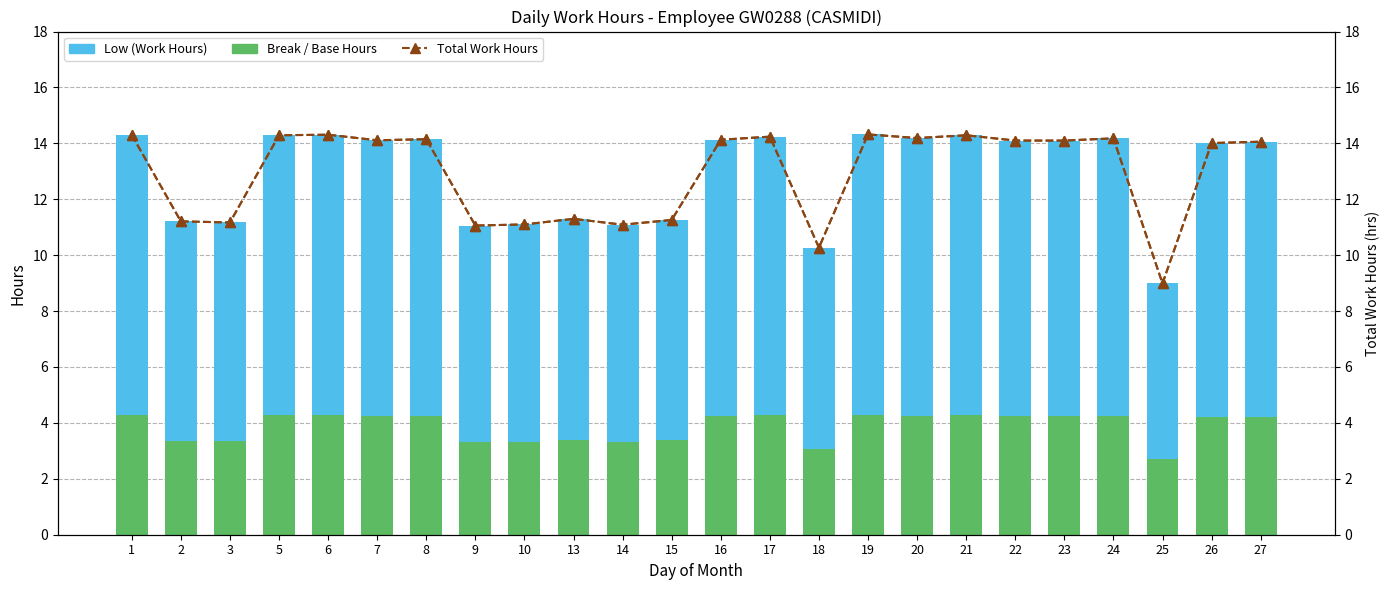

The Low (Work Hours) series shows 5.9 at 8. True or false?

False